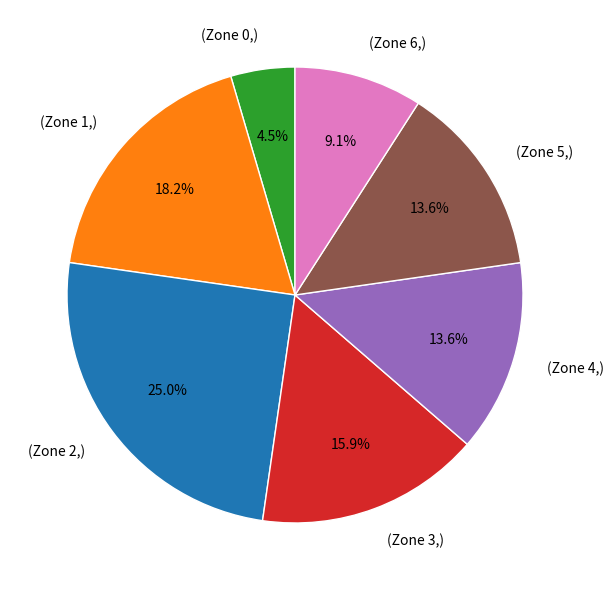

Approximately how many times larger is the value at (Zone 0,) compared to (Zone 4,)?

0.3